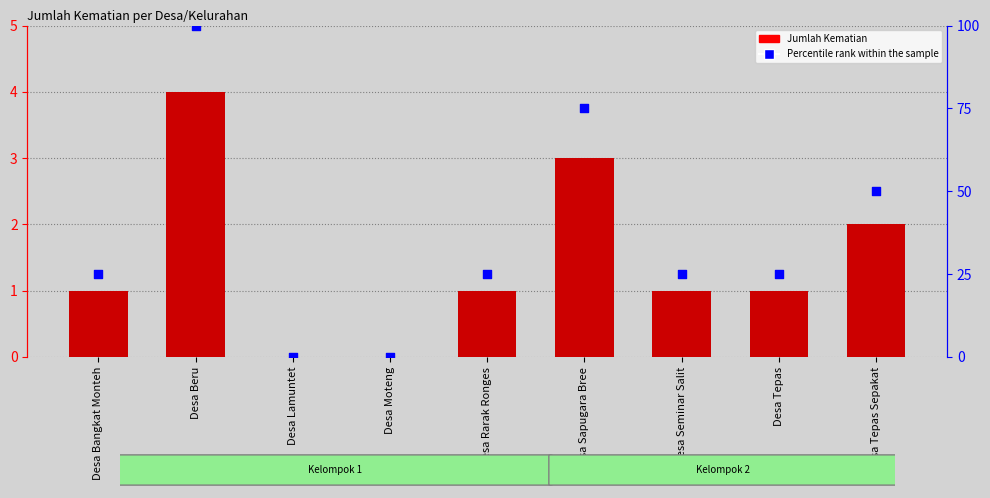

Which series reaches the maximum Y coordinate?

Percentile rank within the sample